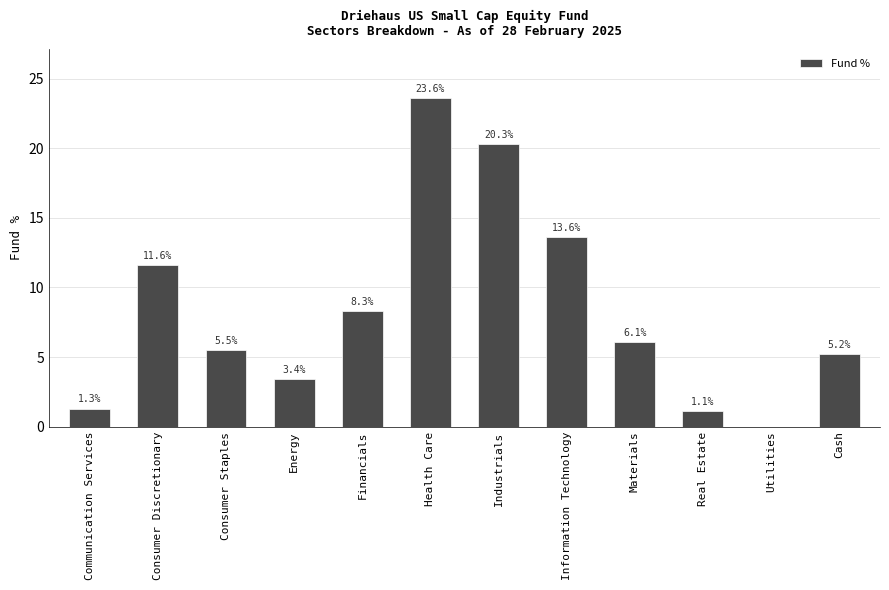

Reading left to right, what are all the values shown in this chart?

1.3	11.6	5.5	3.4	8.3	23.6	20.3	13.6	6.1	1.1	0.0	5.2